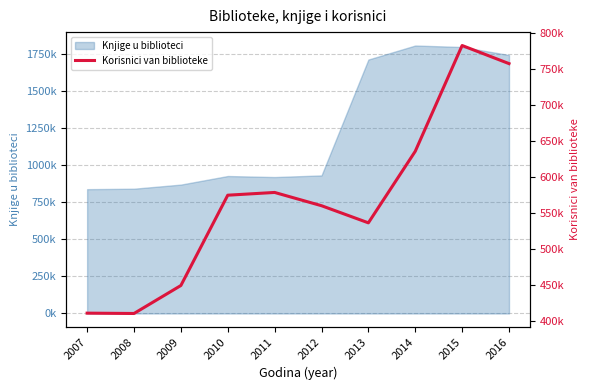

How many values are below 574446?

5